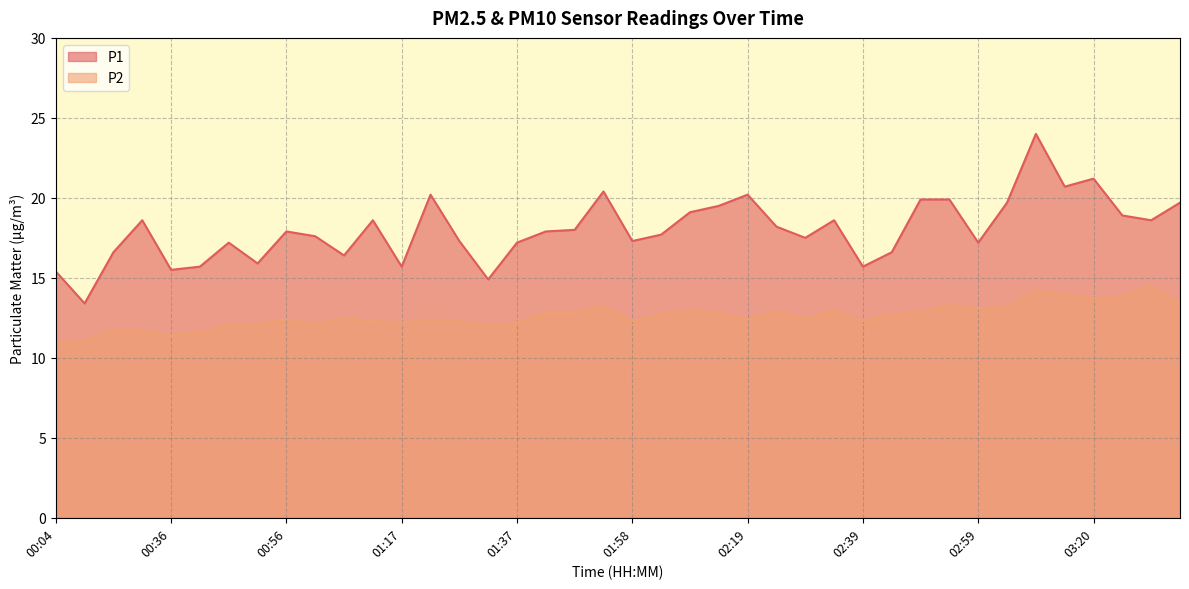

What is the maximum value shown in the chart?

24.0